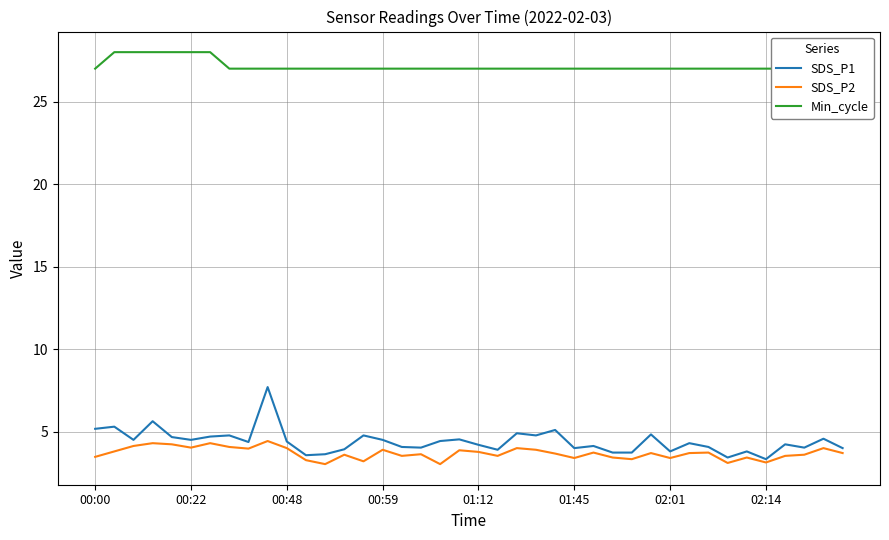

Is it true that SDS_P2 equals 3.1 at 02:14?

True